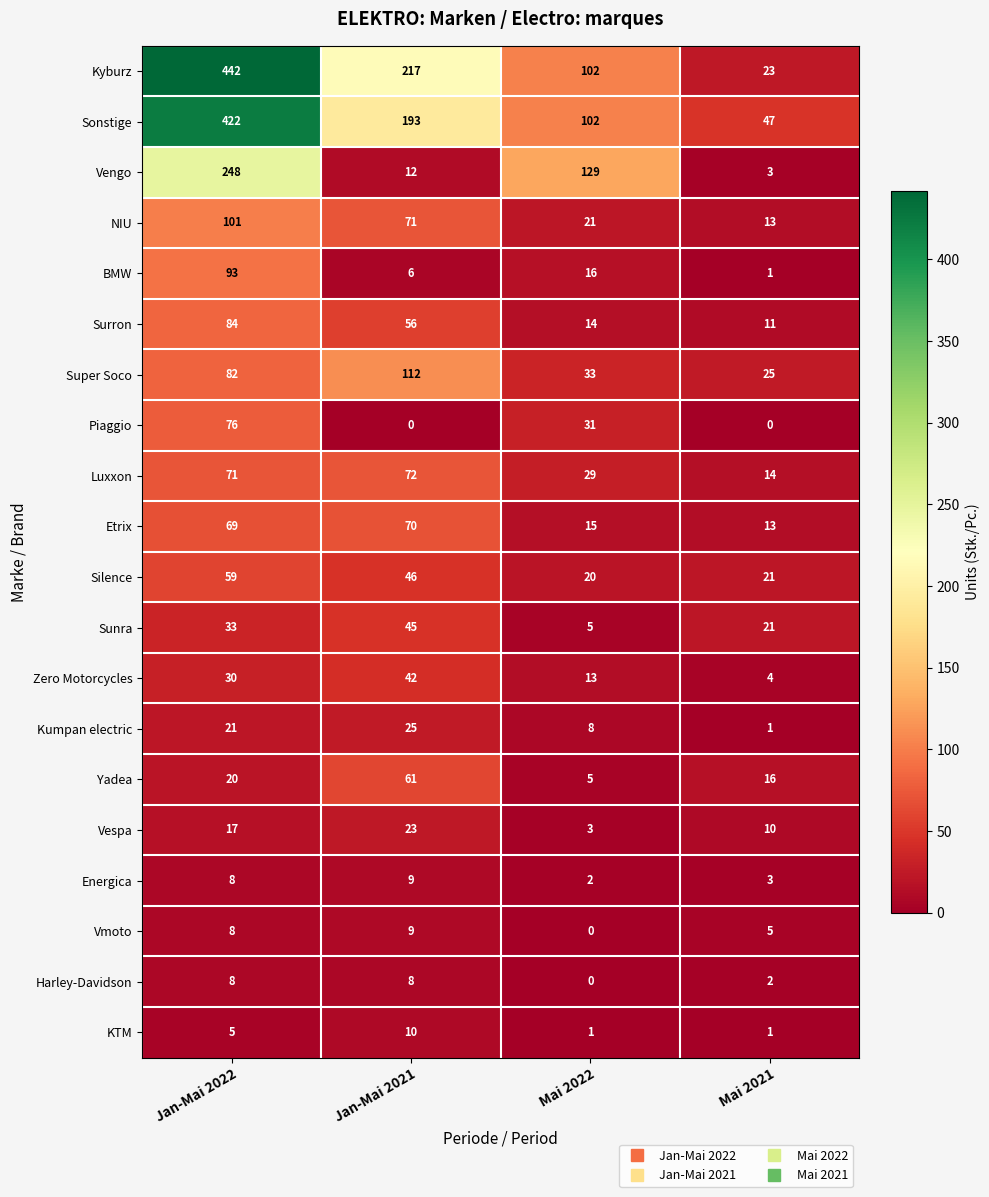

True or false: Silence has a value of 20 at Mai 2022.

True